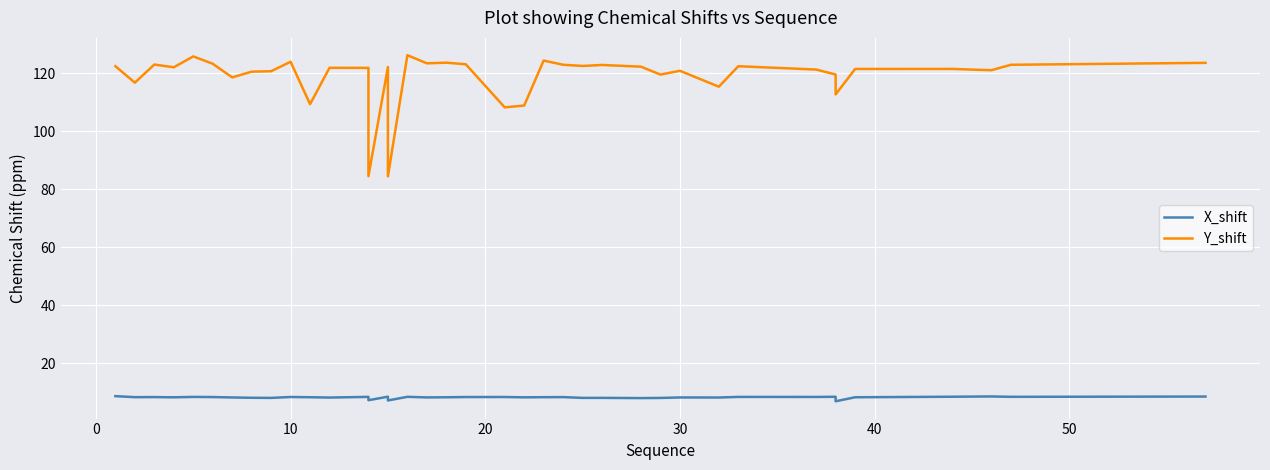

The value of Y_shift at 34 is 30.4. True or false?

False